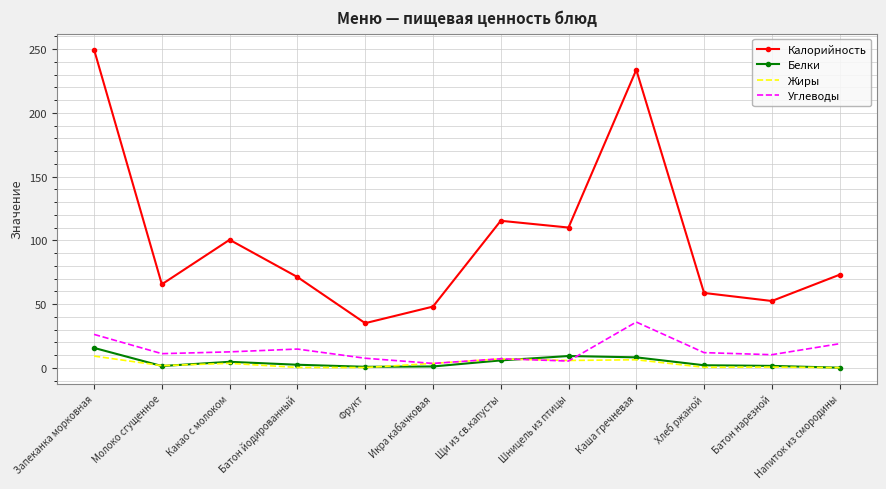

What is the sum of the Жиры values at Икра кабачковая and Щи из св.капусты?

10.4